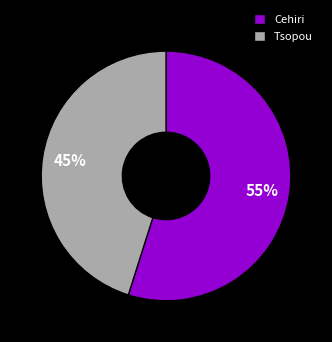

Rank the categories by value from highest to lowest.

Cehiri, Tsopou